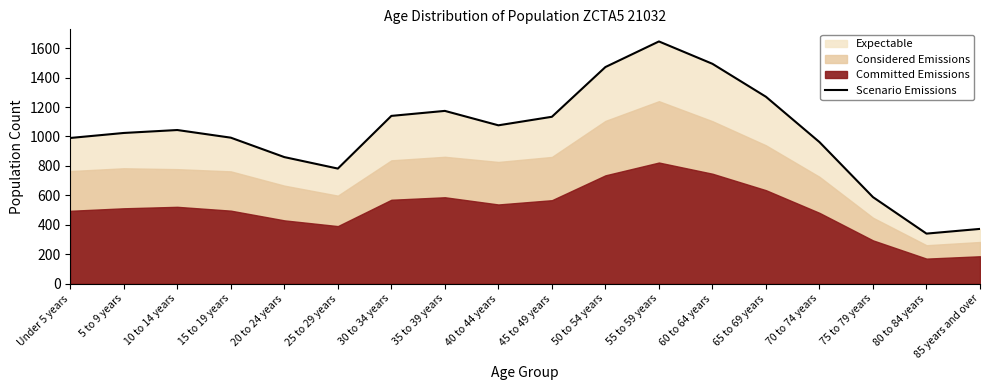

At which category does the chart reach its peak across all series?

55 to 59 years